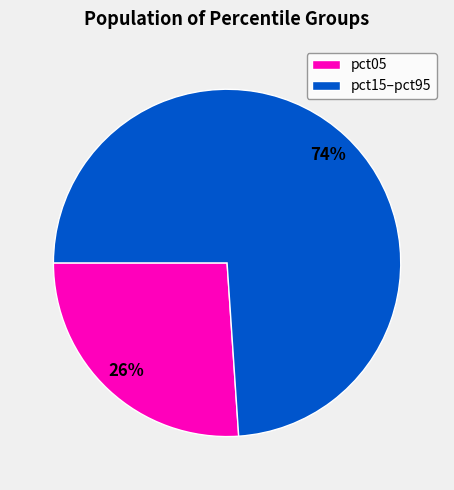

To the nearest percent, what is the difference between the pct15–pct95 and pct05 slice percentages?

48%